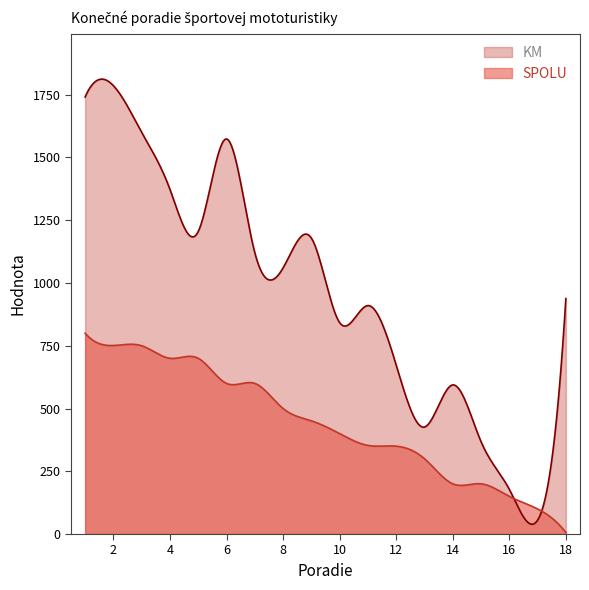

Which series has the largest range (max minus min)?

KM